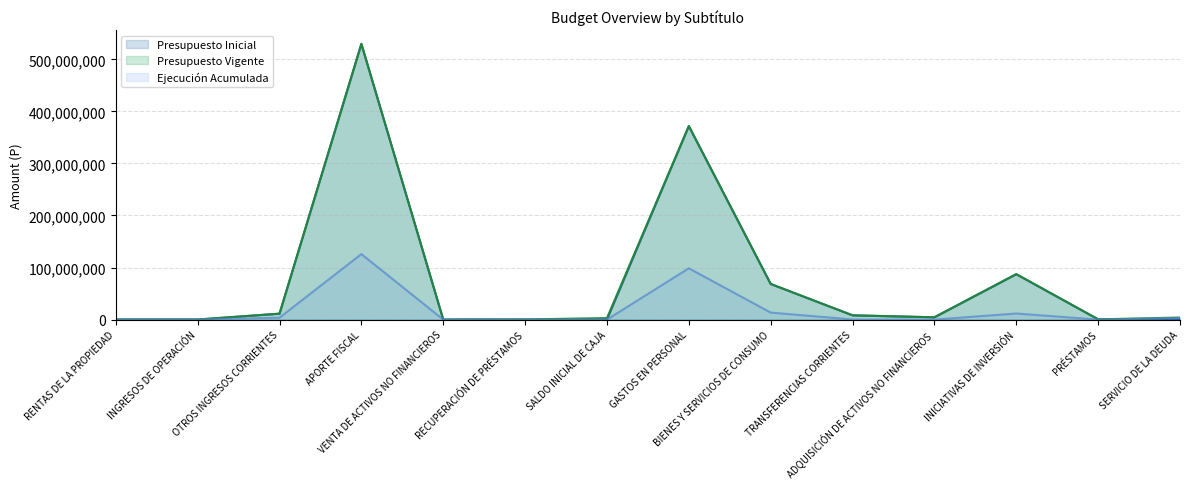

Is the value of Presupuesto Vigente at BIENES Y SERVICIOS DE CONSUMO greater than the value of Ejecución Acumulada at GASTOS EN PERSONAL?

No